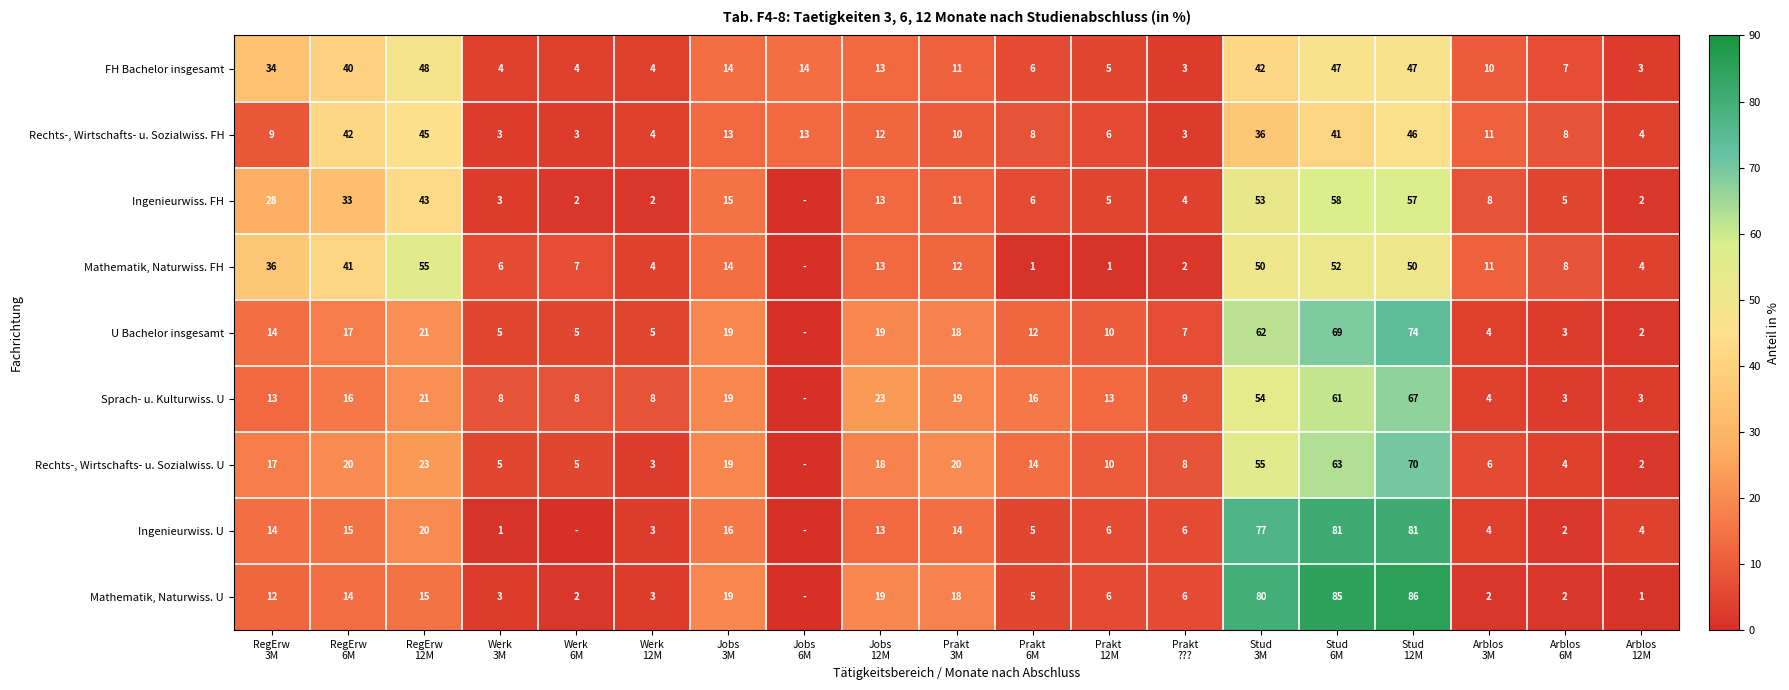

What is the minimum value for FH Bachelor insgesamt?

3